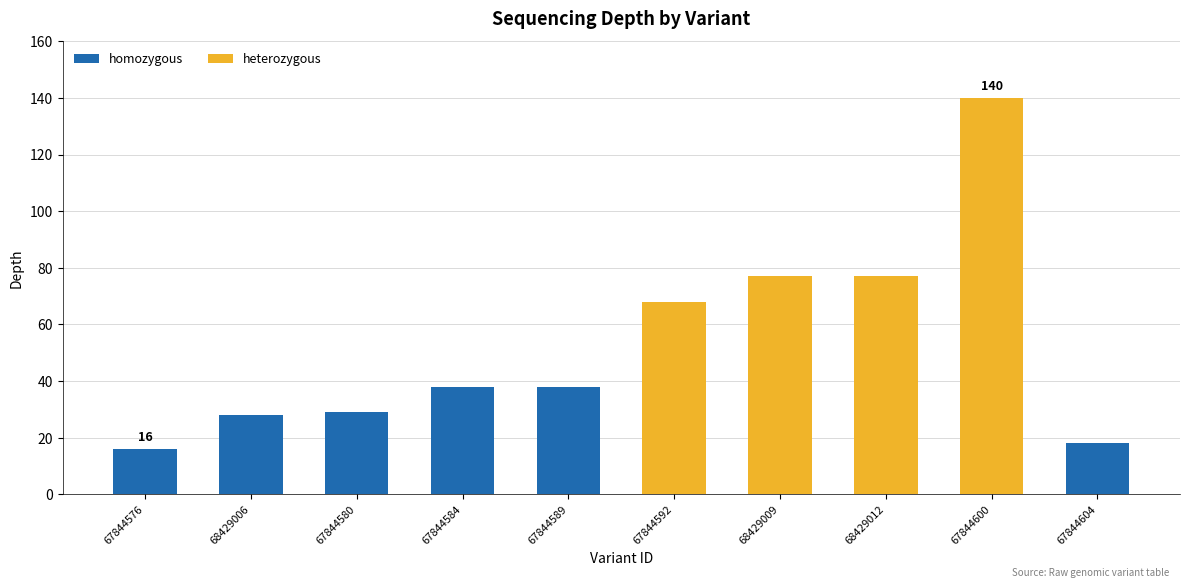

Reading right to left, transcribe all the data shown in this chart.

18	140	77	77	68	38	38	29	28	16